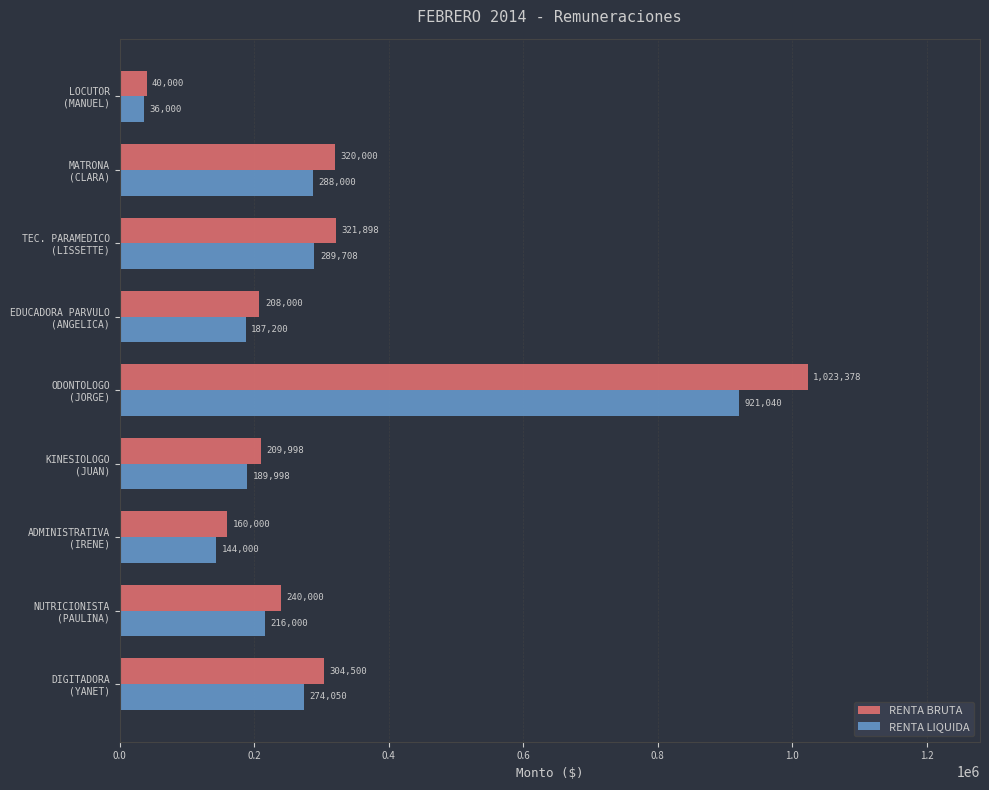

Rank the categories by RENTA LIQUIDA value from lowest to highest.

LOCUTOR
(MANUEL), ADMINISTRATIVA
(IRENE), EDUCADORA PARVULO
(ANGELICA), KINESIOLOGO
(JUAN), NUTRICIONISTA
(PAULINA), DIGITADORA
(YANET), MATRONA
(CLARA), TEC. PARAMEDICO
(LISSETTE), ODONTOLOGO
(JORGE)